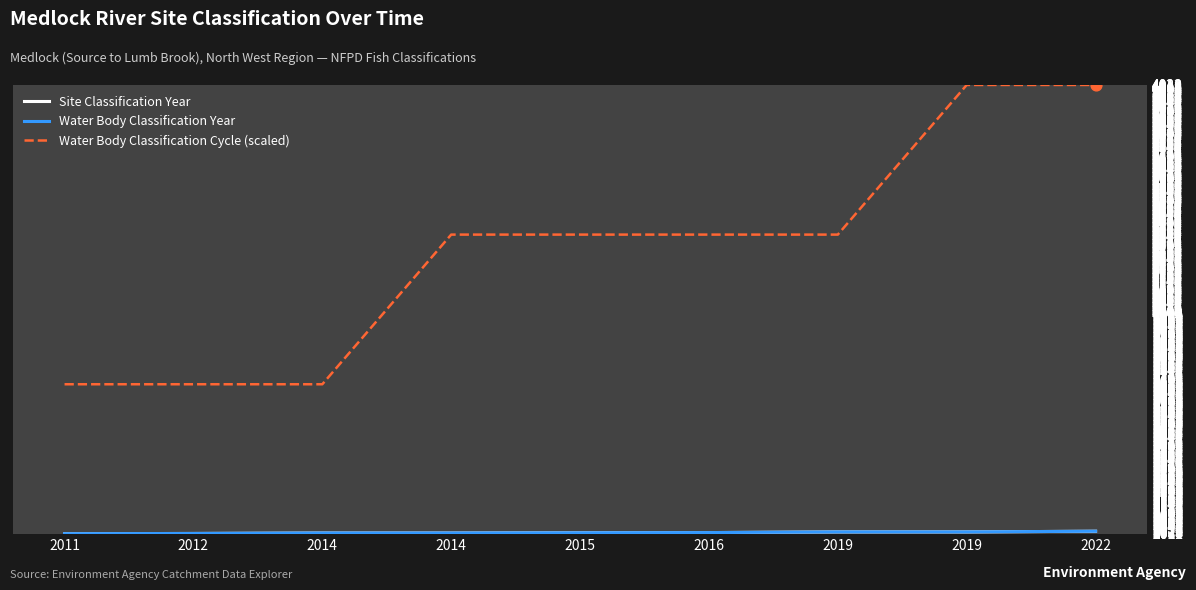

At how many categories does at least one series exceed 2967?

6